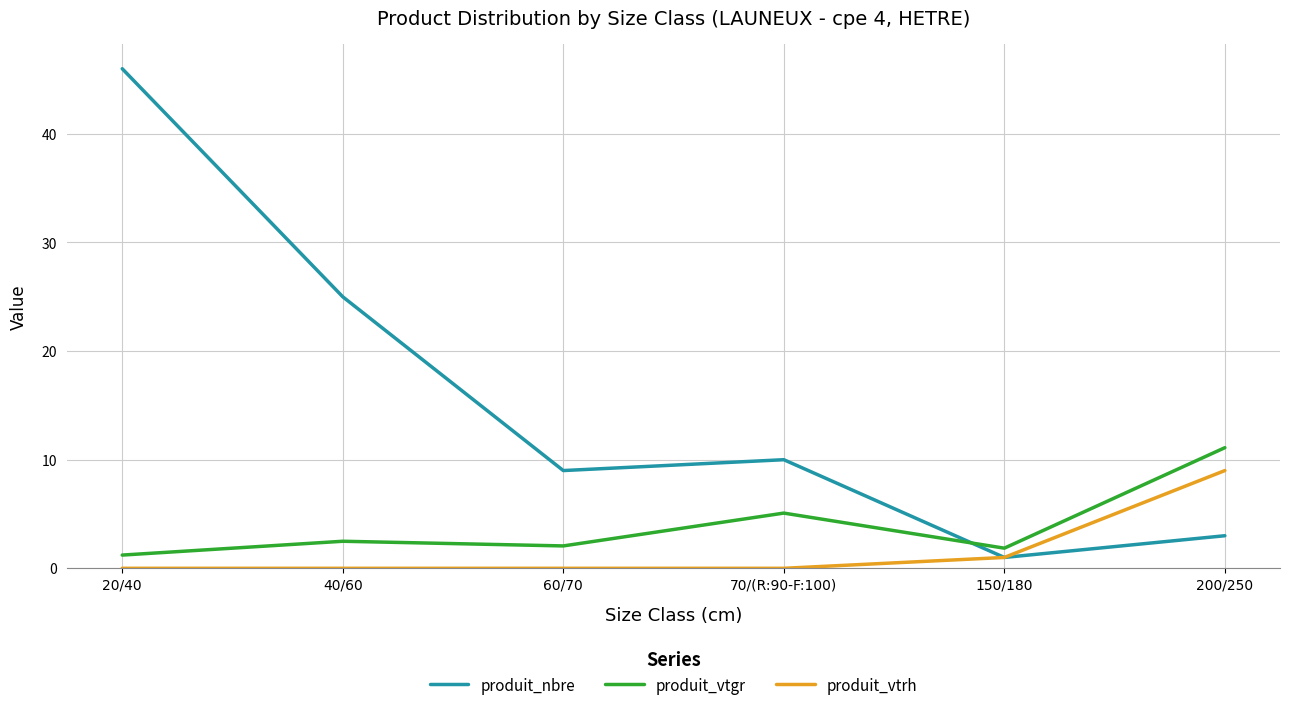

Rank the series at 60/70 from lowest to highest value.

produit_vtrh, produit_vtgr, produit_nbre